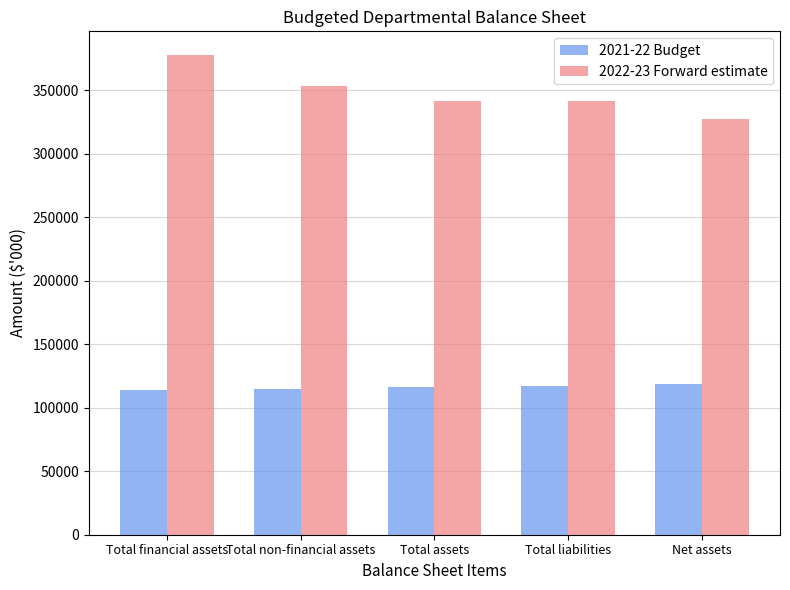

Are the bars grouped side by side (vs. stacked)?

Yes